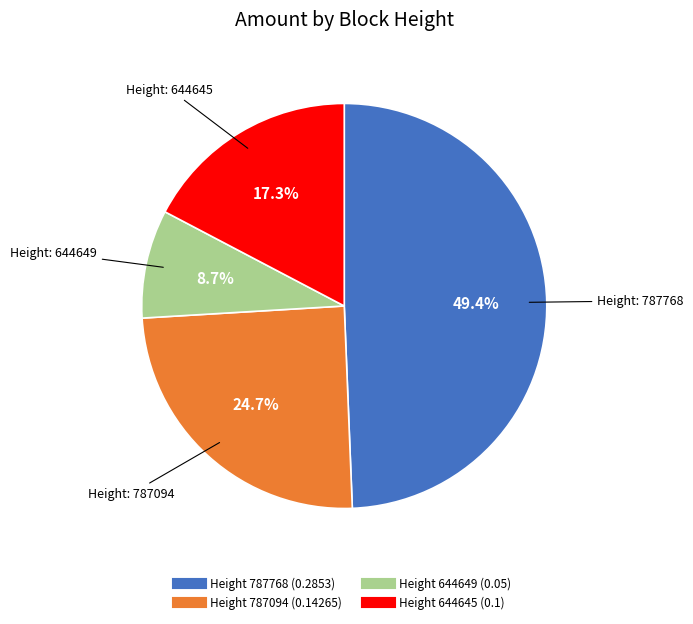

To the nearest percent, what is the difference between the largest and smallest slice percentages?

41%